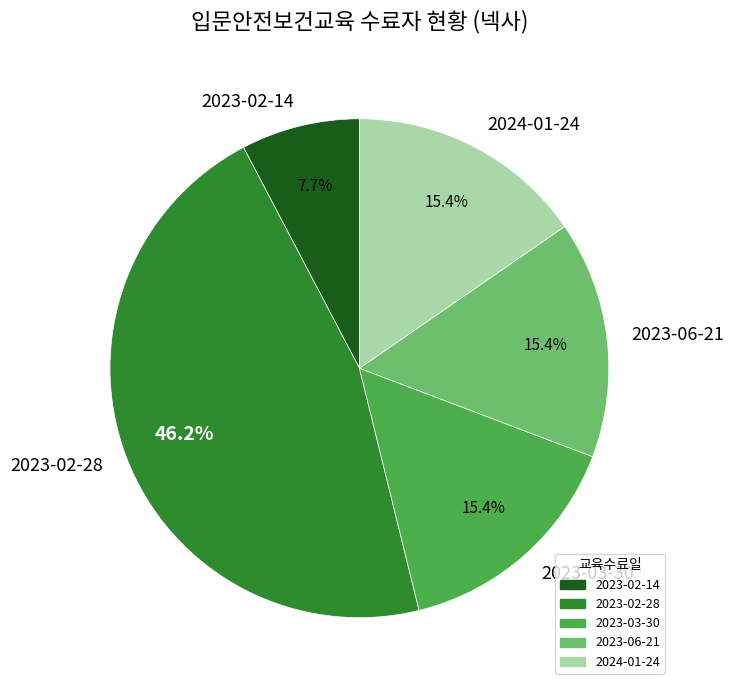

The 2023-03-30 slice represents 30% of the pie. True or false?

False